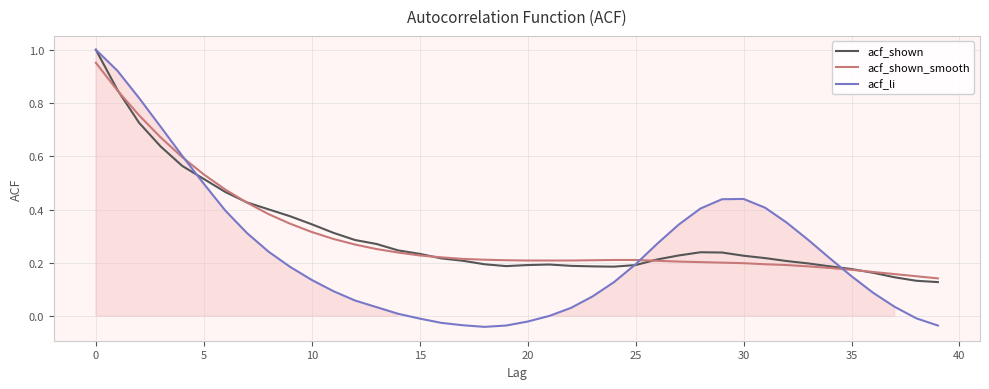

In acf_li, how many points are higher than both neighbors (excluding endpoints)?

1